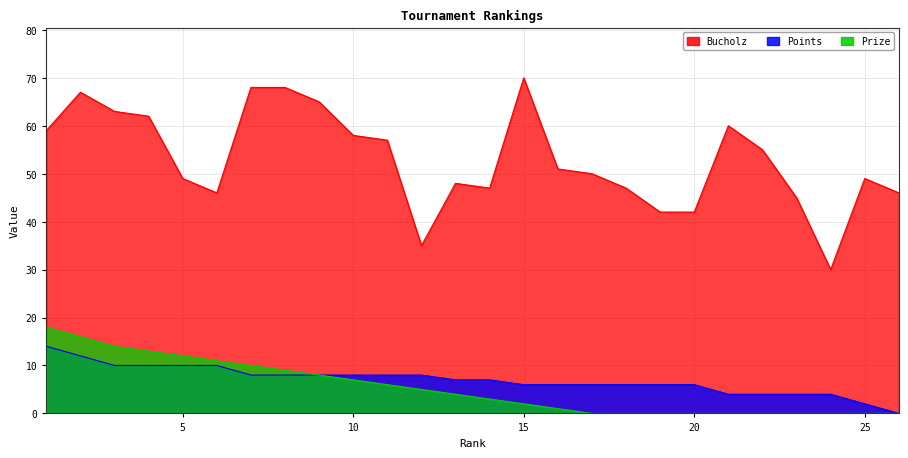

What are all the series names shown in the legend?

Points, Bucholz, Prize